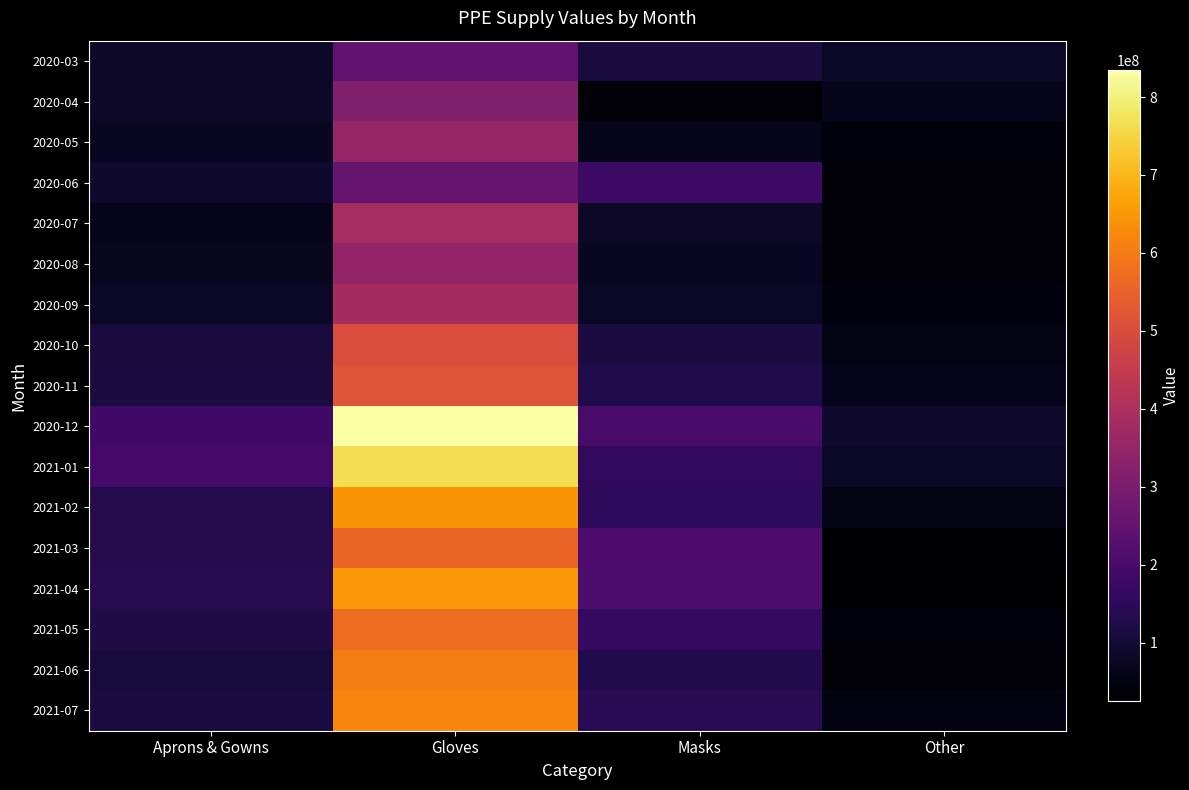

At how many categories does at least one series exceed 276089752?

1